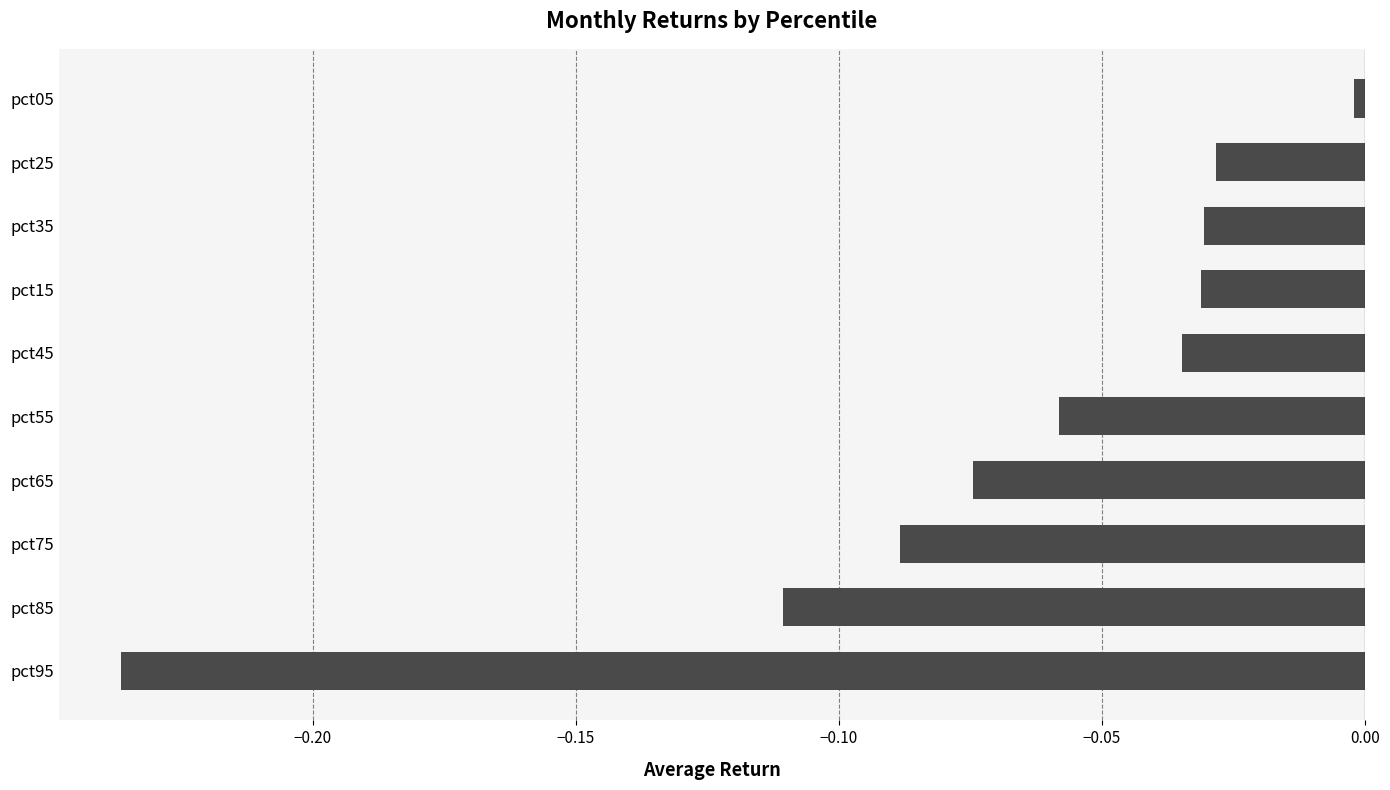

What is the difference between the second highest and minimum values?

0.2